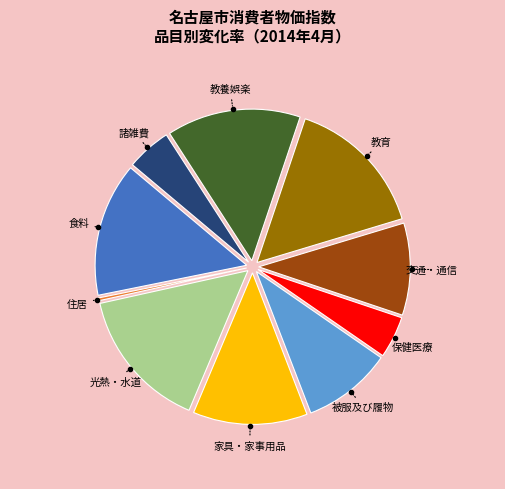

Is there any slice that represents more than half of the pie?

No